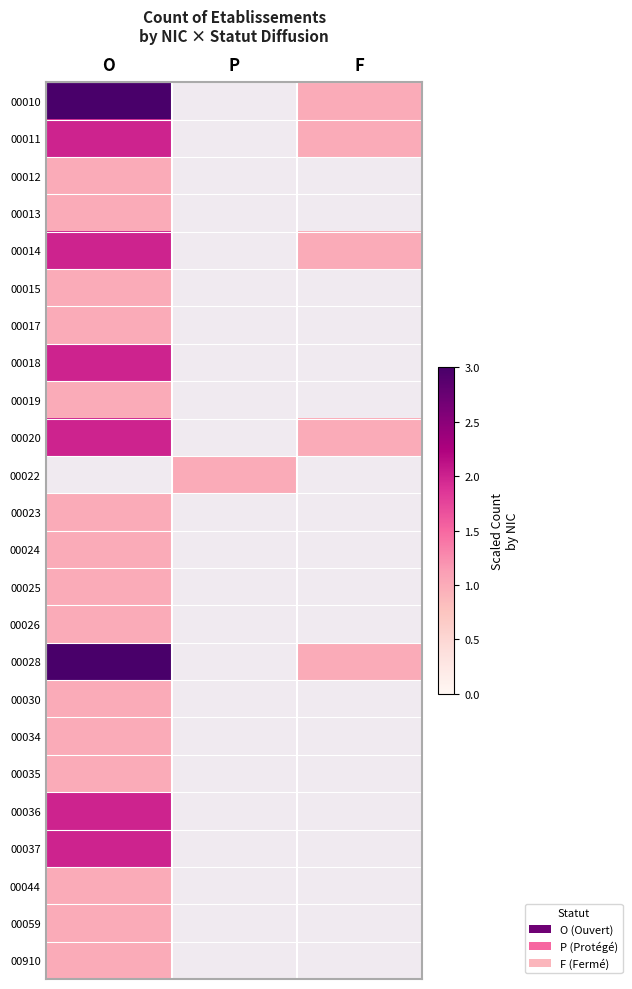

How many positive values does the 00023 series have?

1